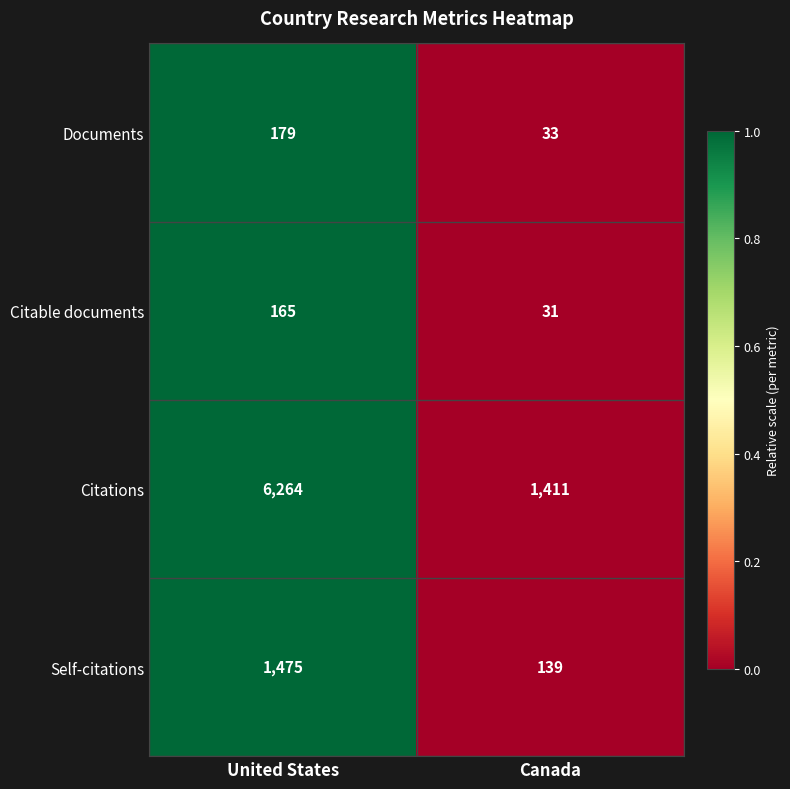

The Citations series shows 10647 at United States. True or false?

False